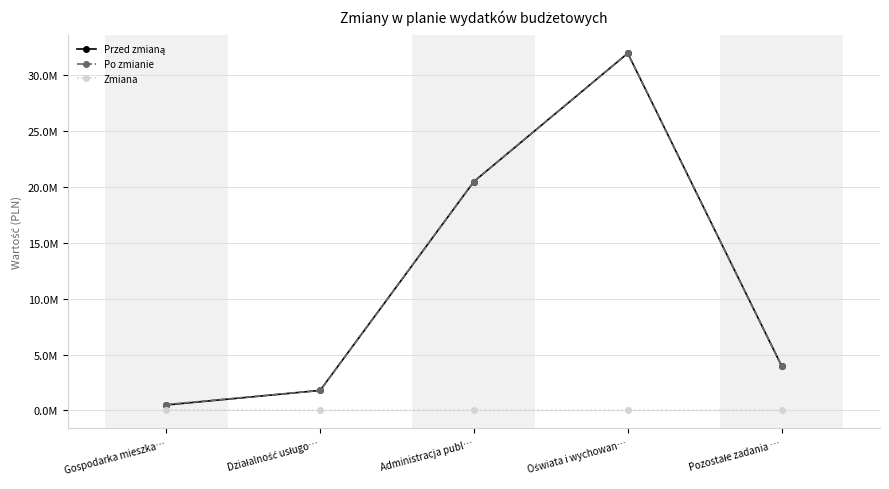

What is the value of the Przed zmianą point at the 4th from the left?

31976611.8